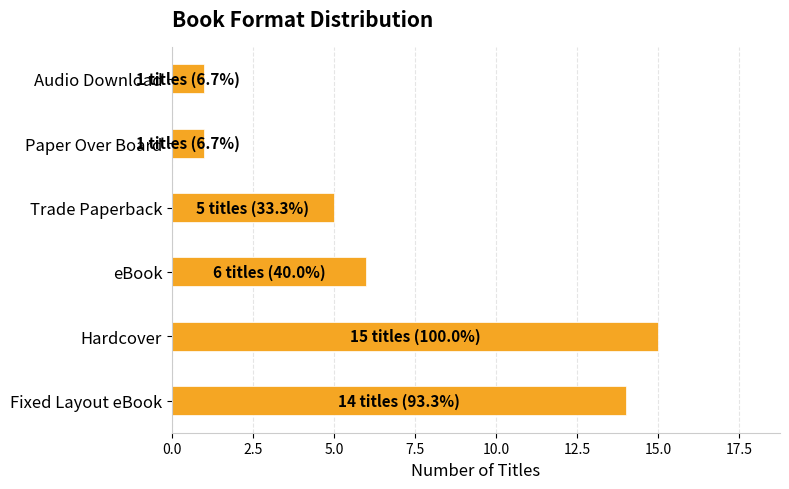

The value at Paper Over Board is 0. True or false?

False